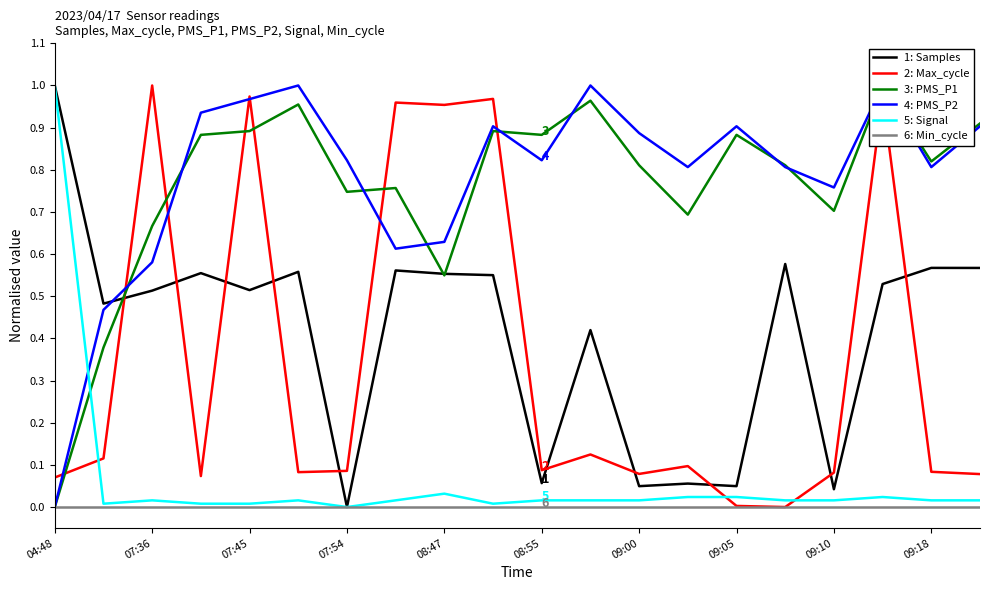

At which label does 5: Signal reach its peak?

04:48